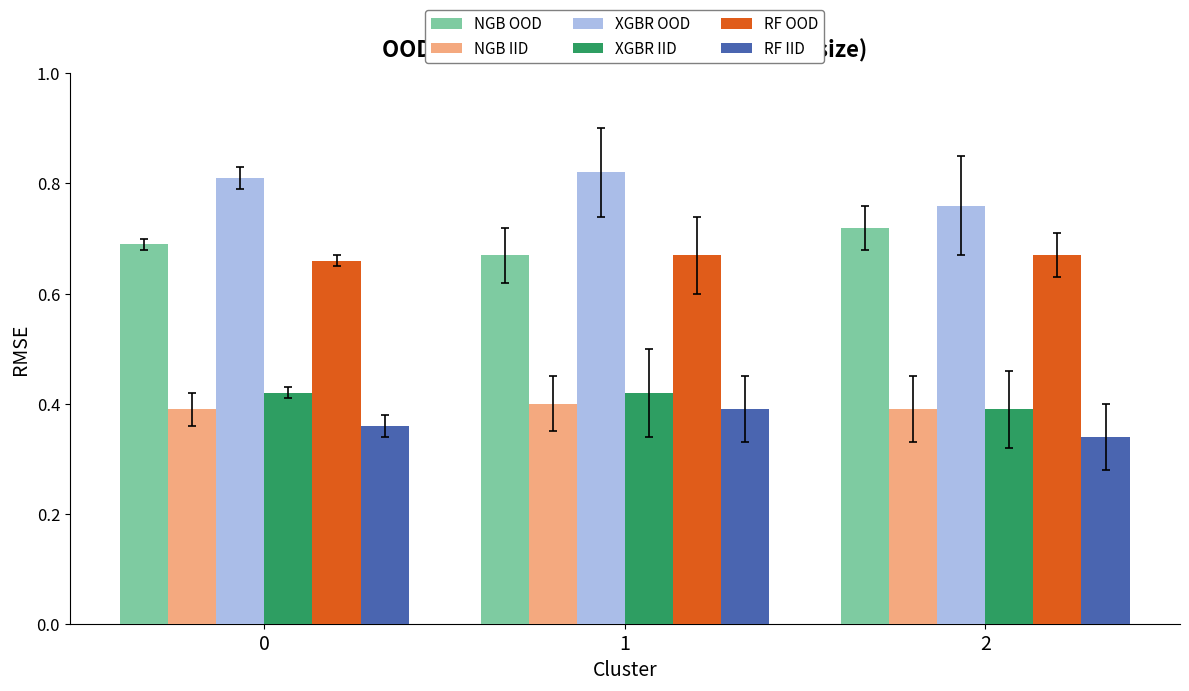

Is it true that NGB IID equals 0.1 at 0?

False